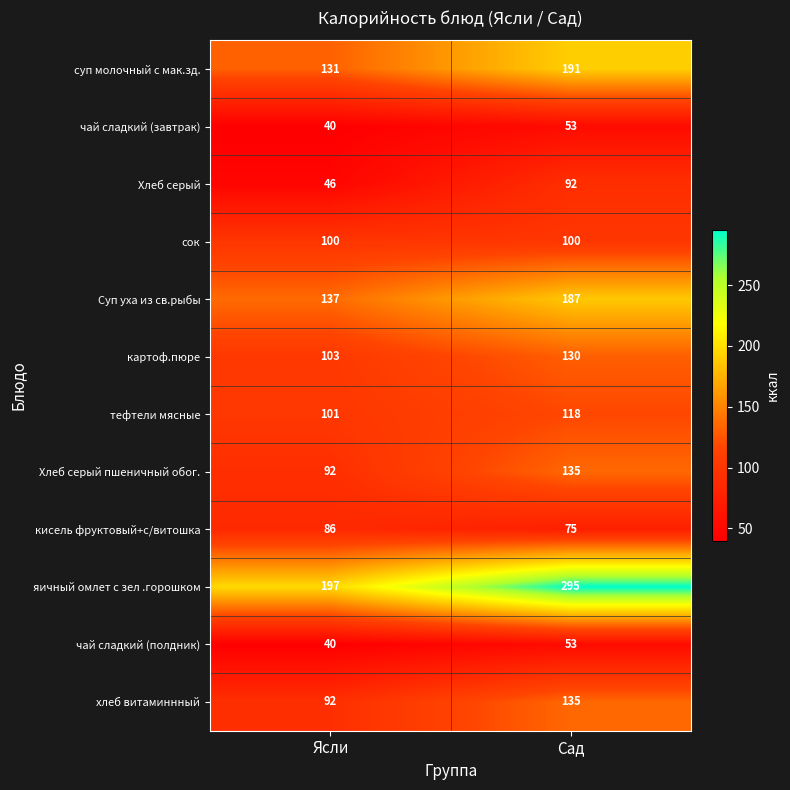

Which series has the widest spread of values?

яичный омлет с зел .горошком